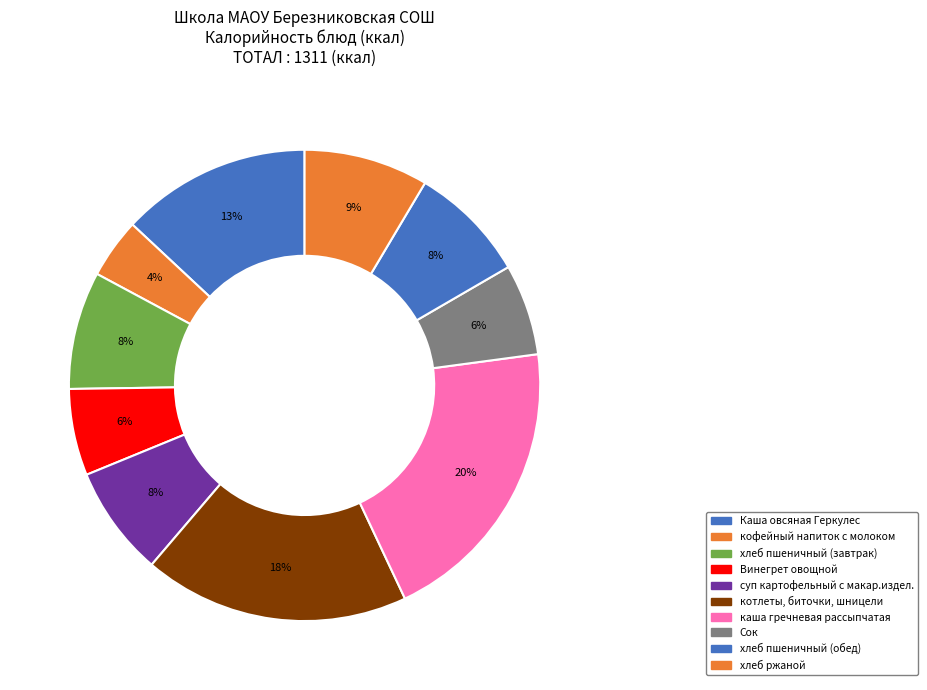

How many segments does this pie chart have?

10